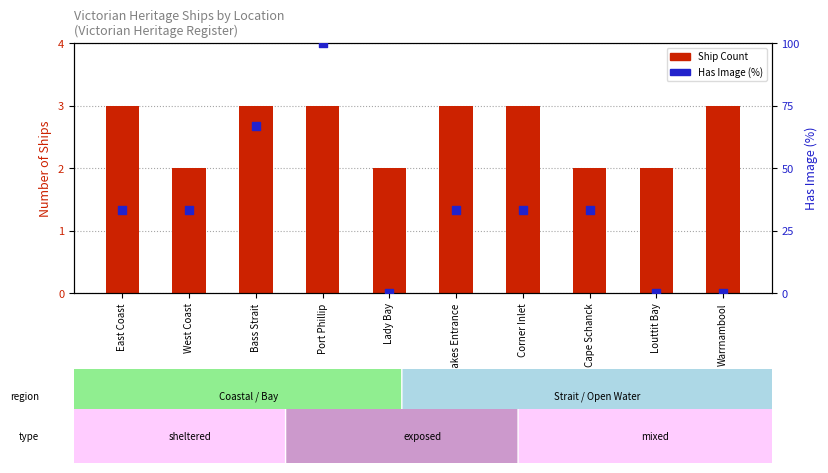

Which series reaches the maximum Y coordinate?

Has Image (%)